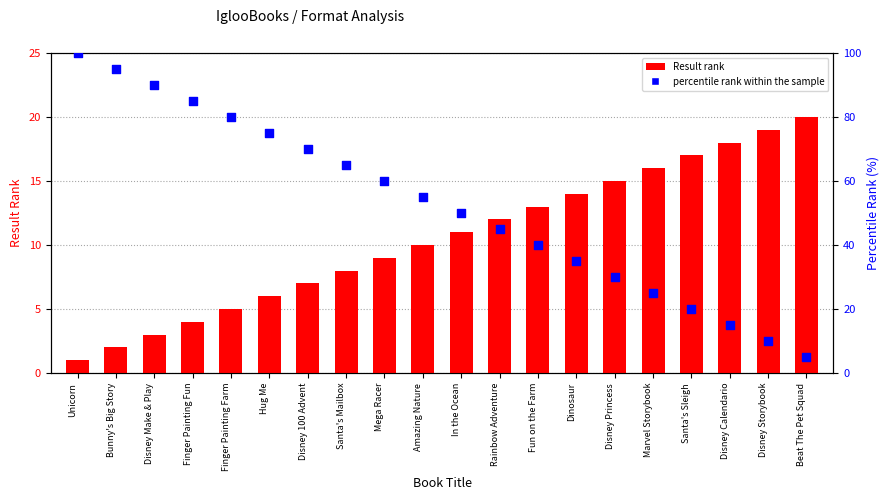

What are all the series names shown in the legend?

Result rank, percentile rank within the sample